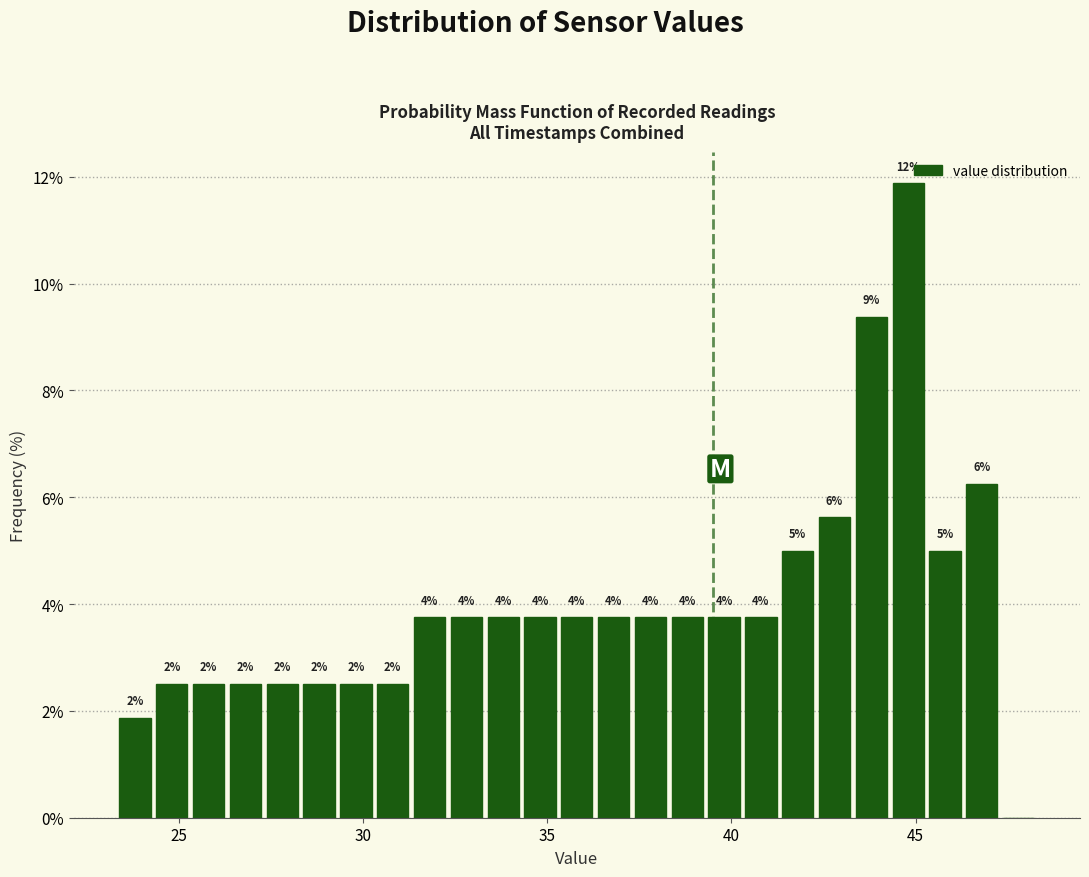

Around what value on the x-axis is the tallest bar? Give the approximate position of its centre, as read against the axis.

45.0